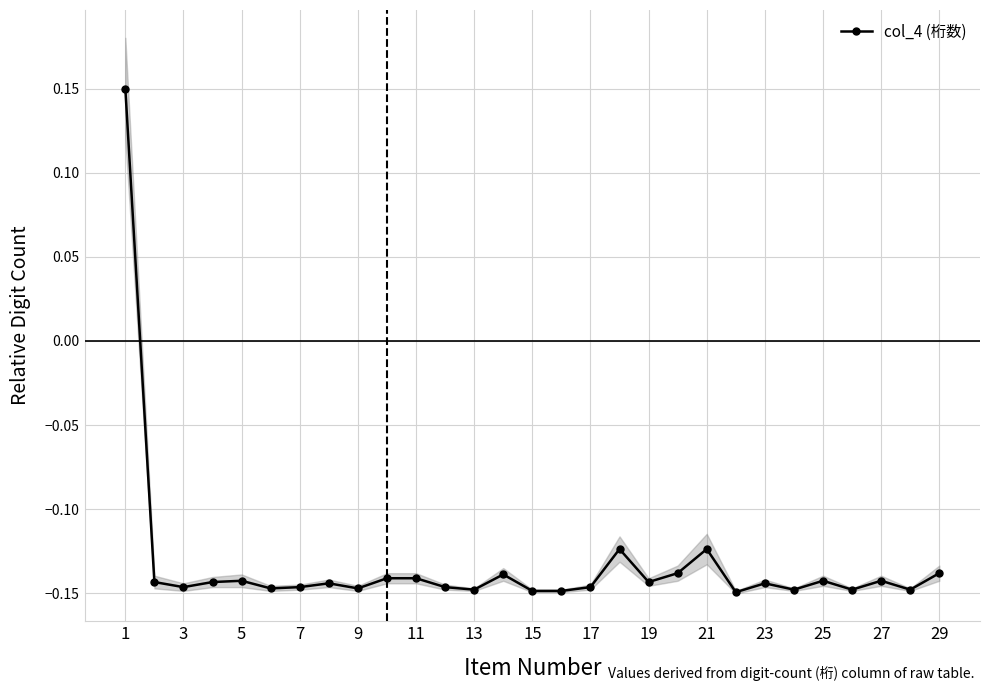

How many positive values does the col_4 (桁数) series have?

1